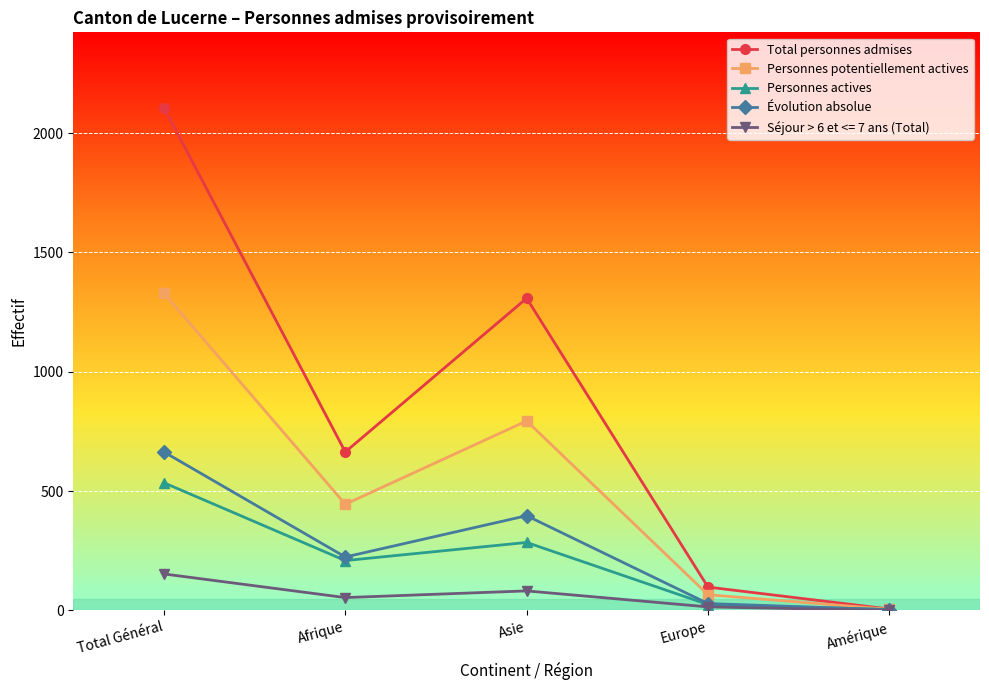

At how many categories does at least one series exceed 499?

3